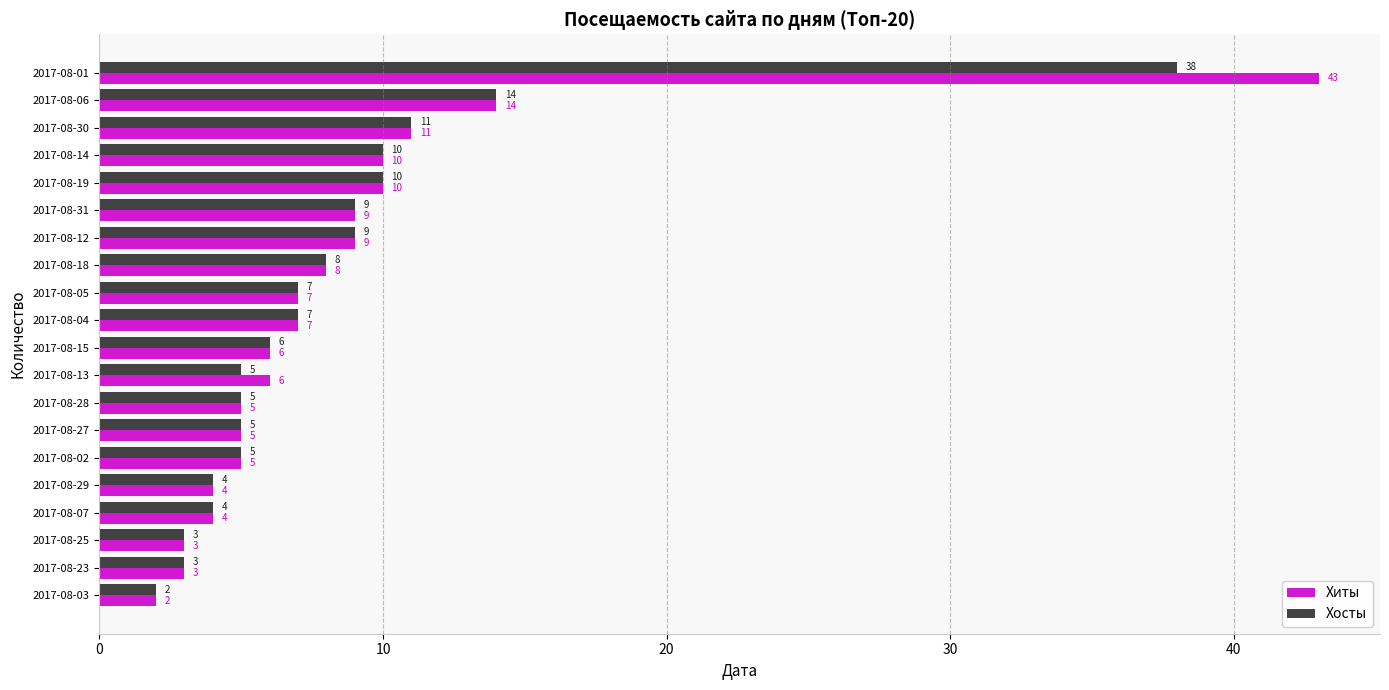

Which series has the widest spread of values?

Хиты